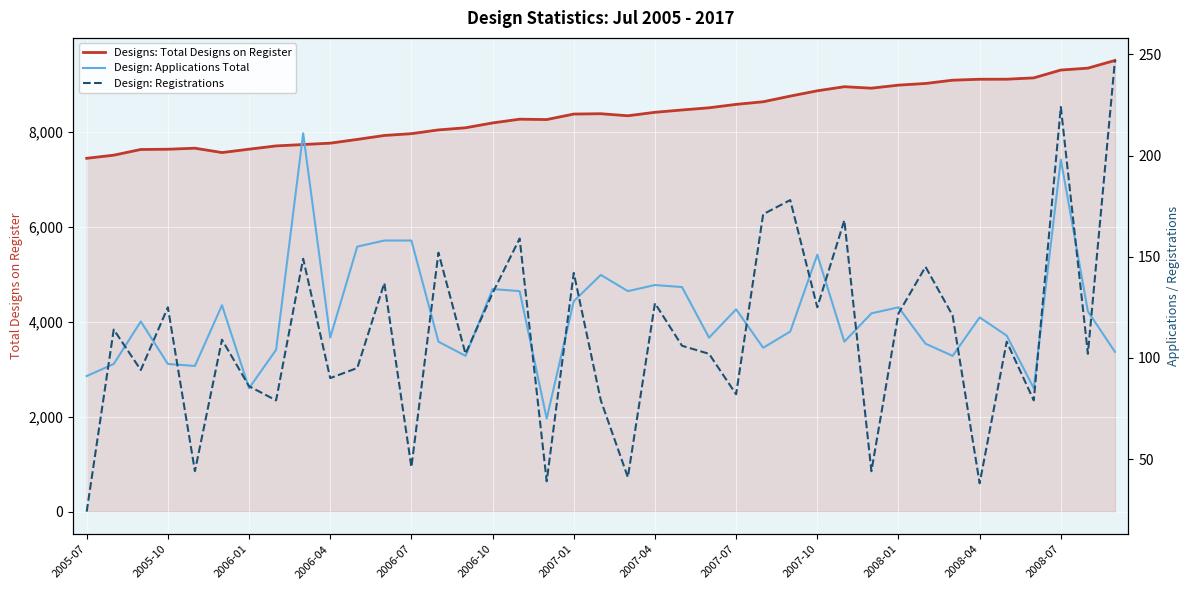

The Designs: Total Designs on Register series shows 8381 at 19. True or false?

True